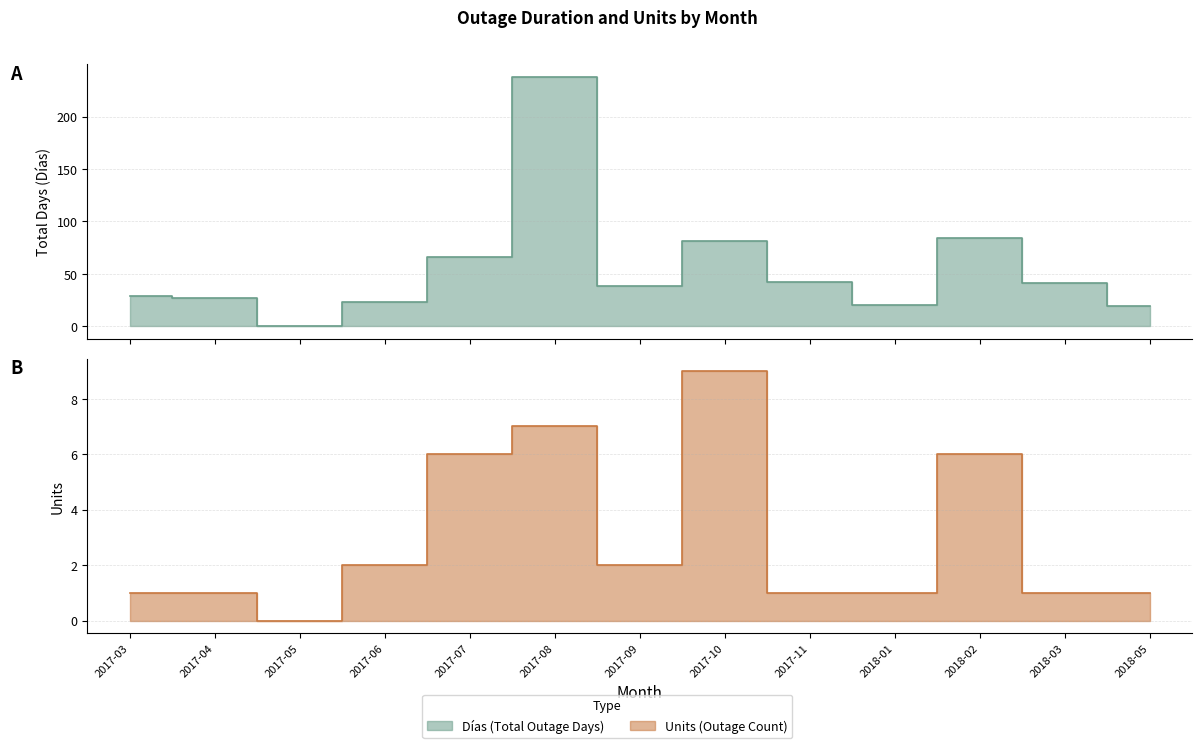

Reading left to right, transcribe all the data shown in this chart.

Días: 2017-03=29	2017-04=27	2017-05=0	2017-06=23	2017-07=66	2017-08=238	2017-09=38	2017-10=81	2017-11=42	2018-01=20	2018-02=84	2018-03=41	2018-05=19
Units: 2017-03=1	2017-04=1	2017-05=0	2017-06=2	2017-07=6	2017-08=7	2017-09=2	2017-10=9	2017-11=1	2018-01=1	2018-02=6	2018-03=1	2018-05=1